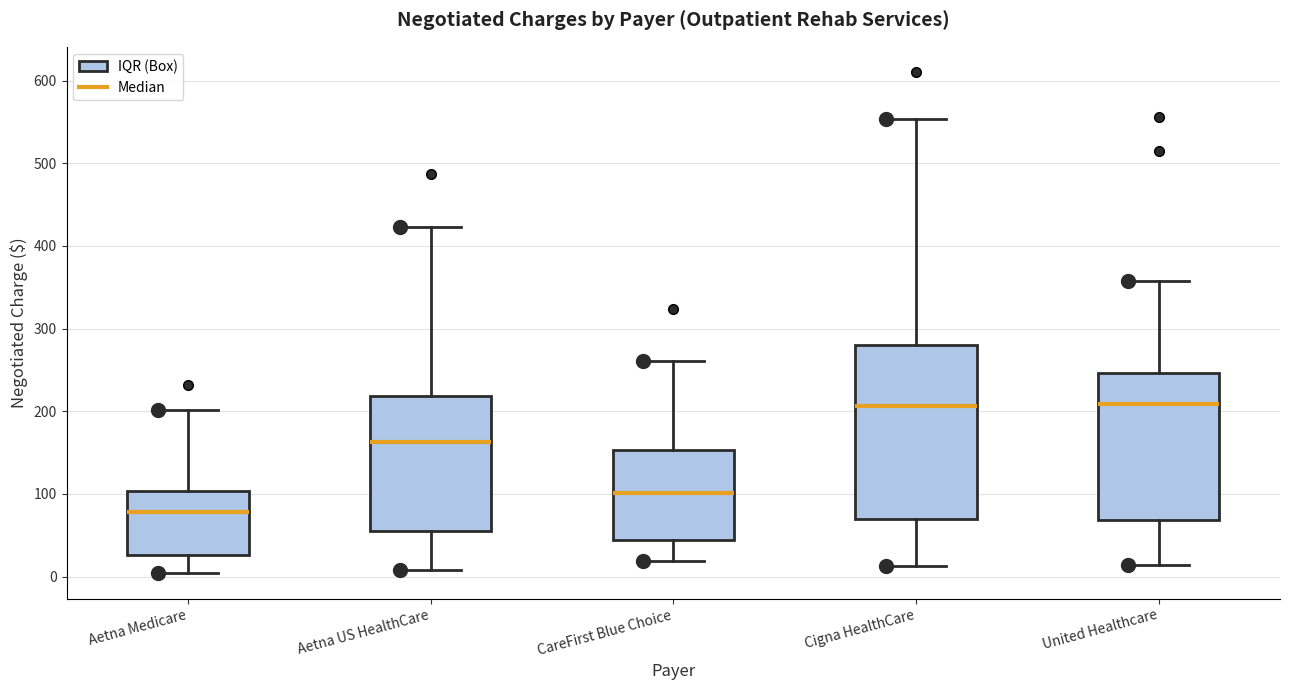

Which box's median line is the lowest?

Aetna Medicare